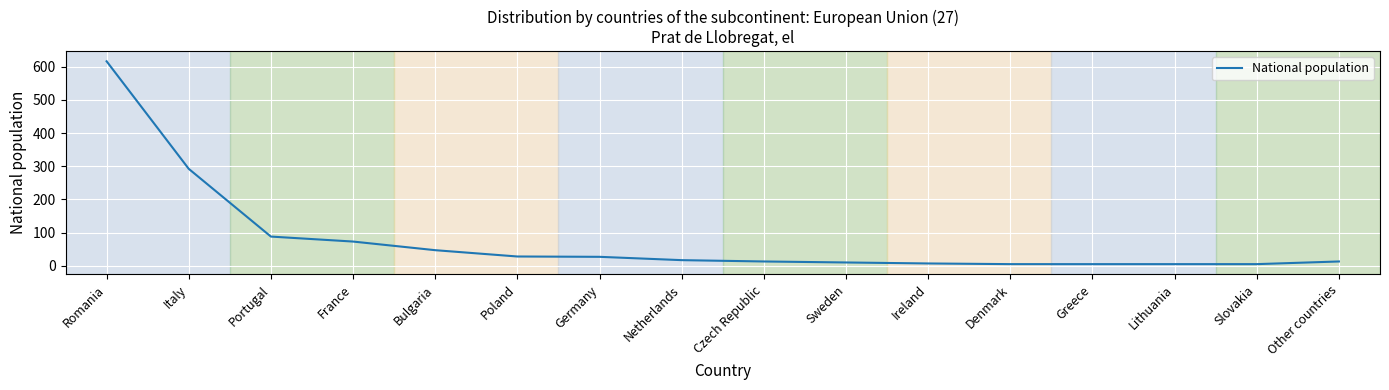

What is the difference between the values at Germany and Italy?

265